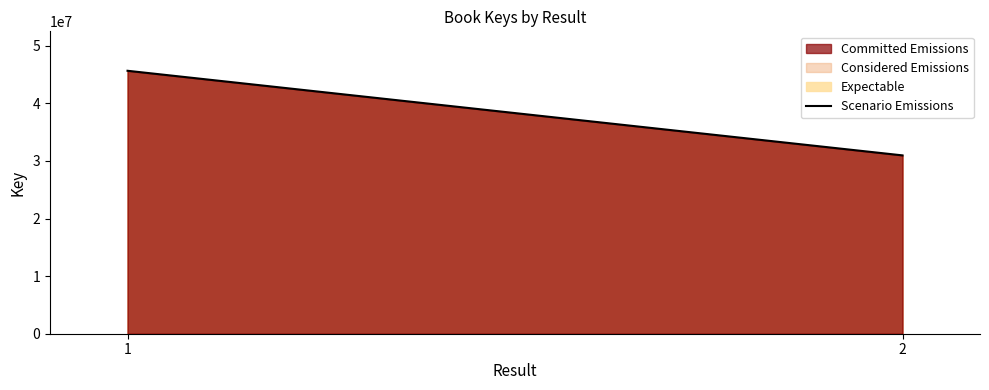

Which category has the highest value across all series?

1